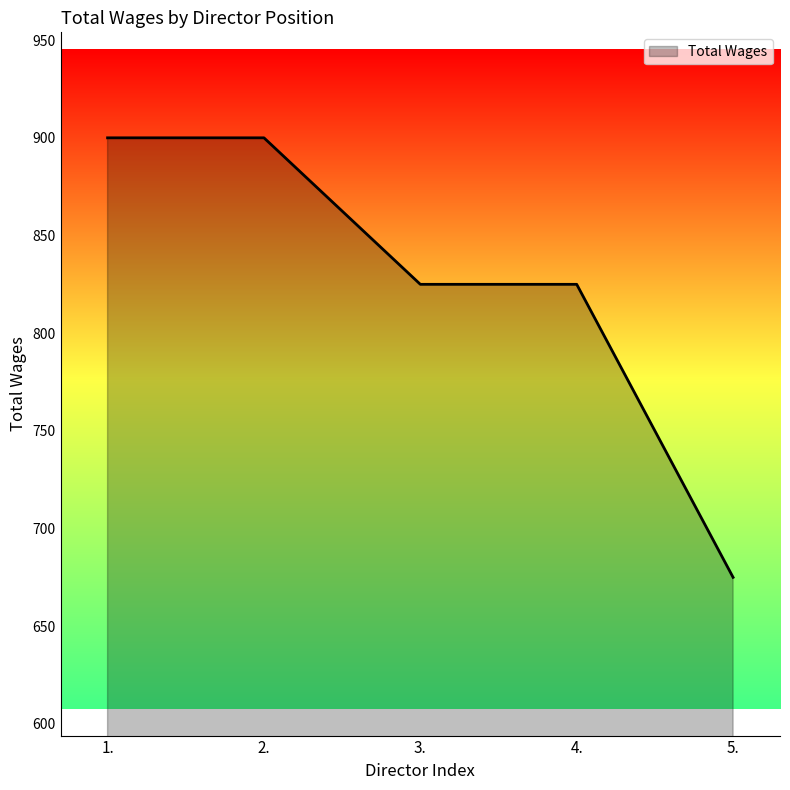

Reading left to right, extract all data points from this chart.

1.=900	2.=900	3.=825	4.=825	5.=675